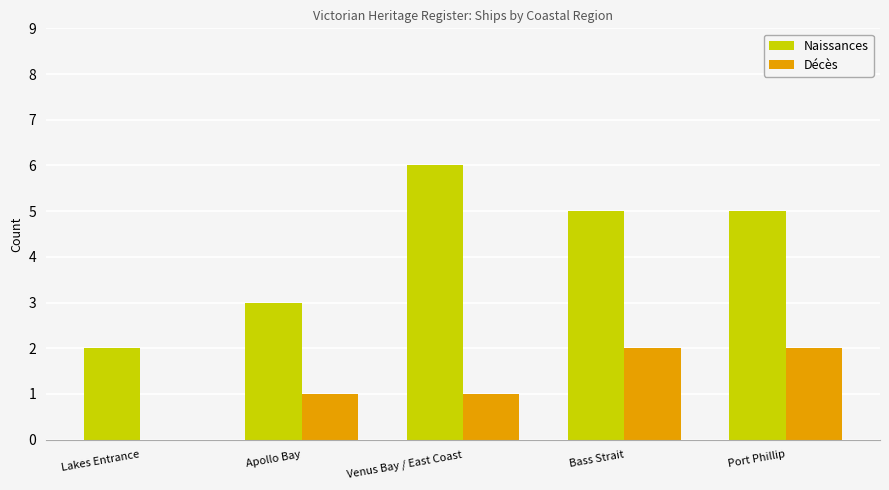

Which series has the largest total across all categories?

Naissances